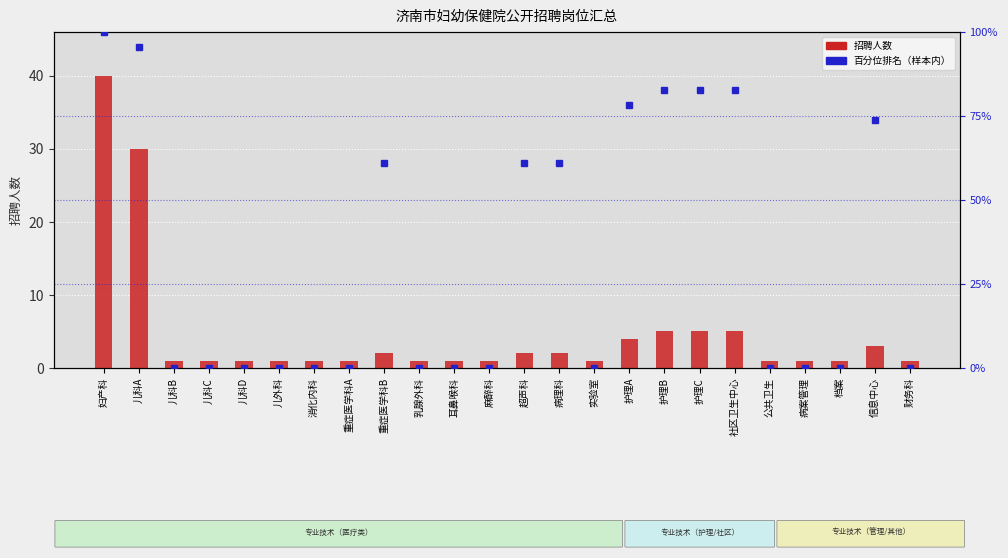

What is the sum of all 招聘人数 values?

112.0